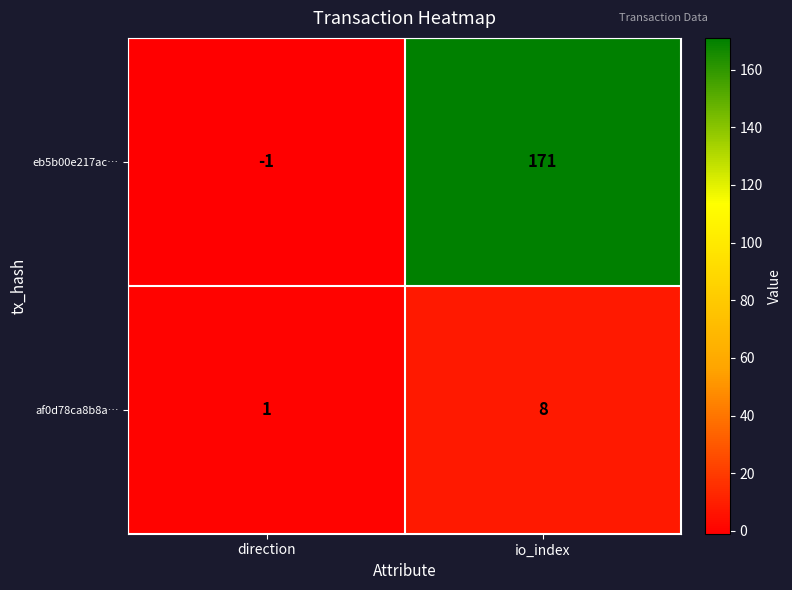

Reading left to right, list all the values displayed in this chart.

eb5b00e217ac…: direction=-1	io_index=171
af0d78ca8b8a…: direction=1	io_index=8